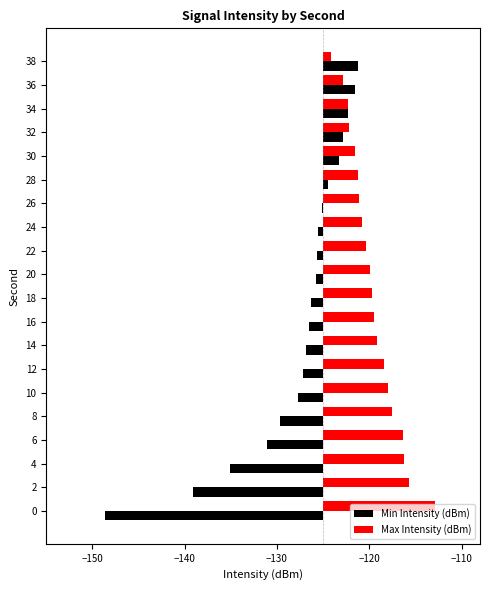

What is the value of the Max Intensity (dBm) bar at the 12th from the left?

4.6